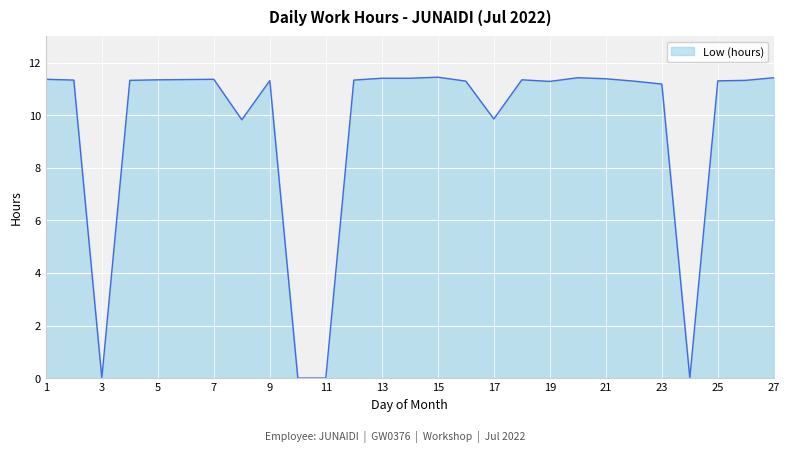

Count the number of data series in this chart.

1